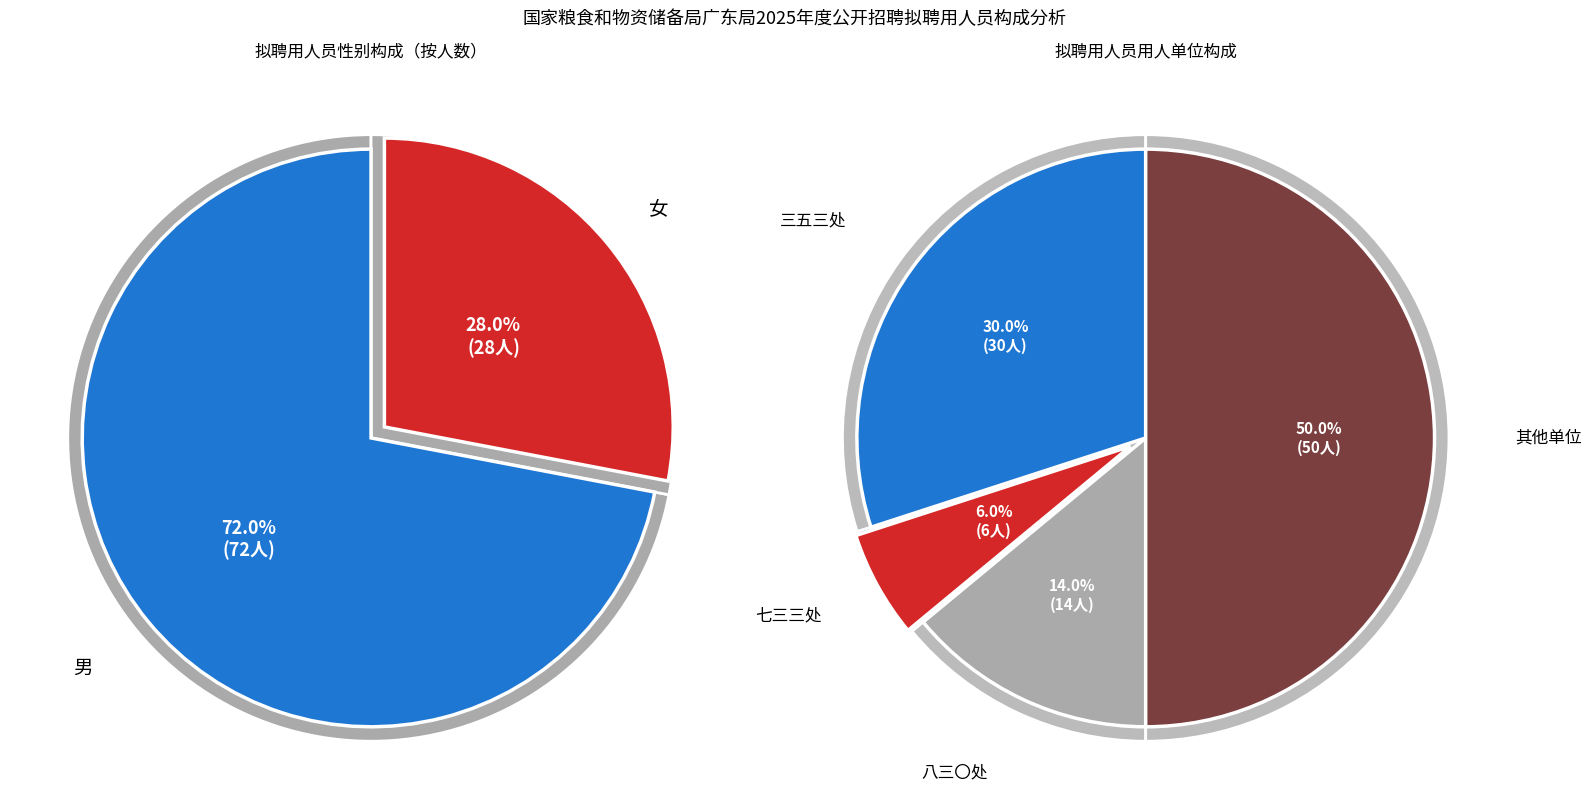

What is the smallest slice in the pie chart?

女